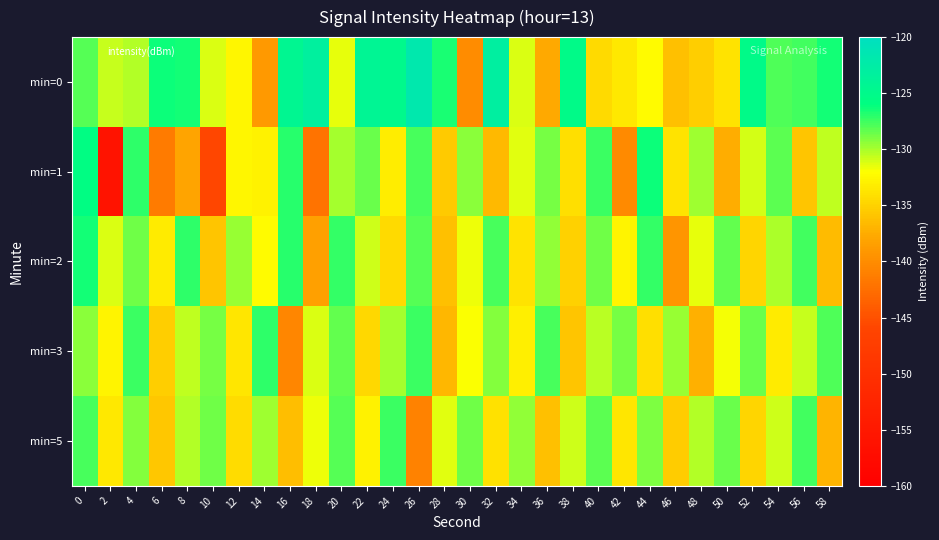

Count the number of categories in the chart.

30